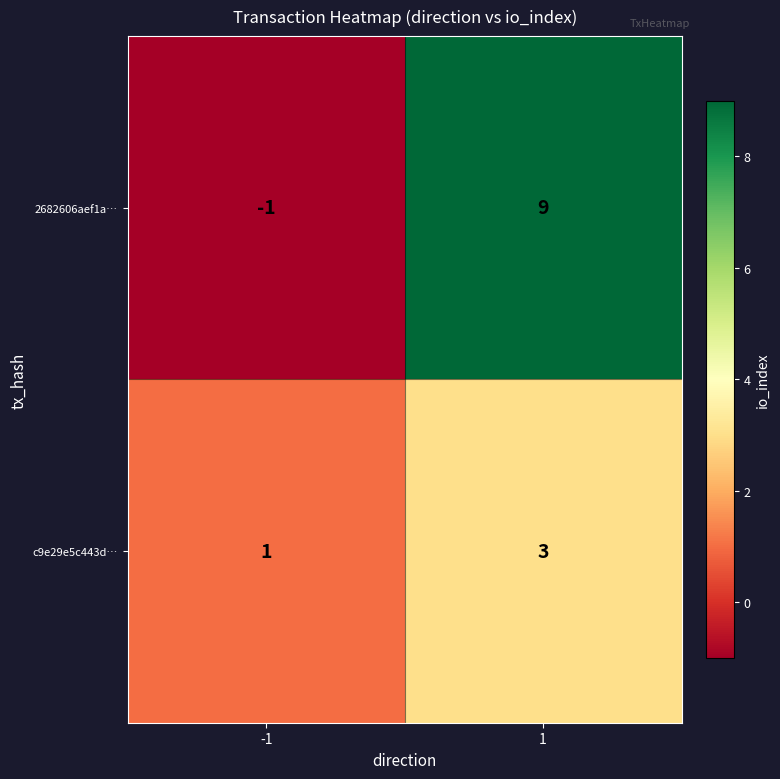

How many series are shown in this chart?

2